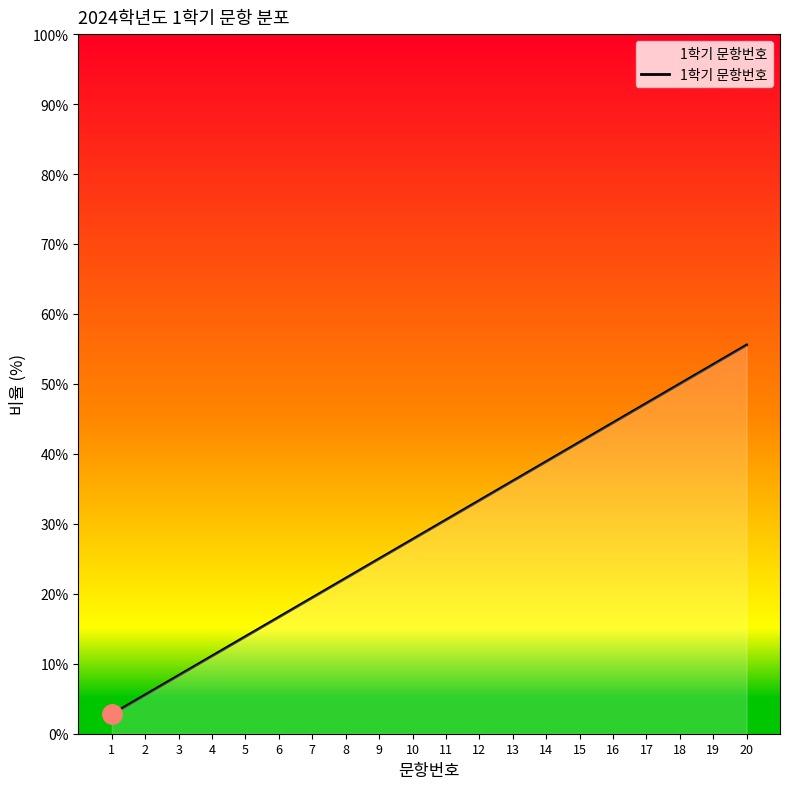

What is the ratio of the value at 1 to the value at 16?

0.1